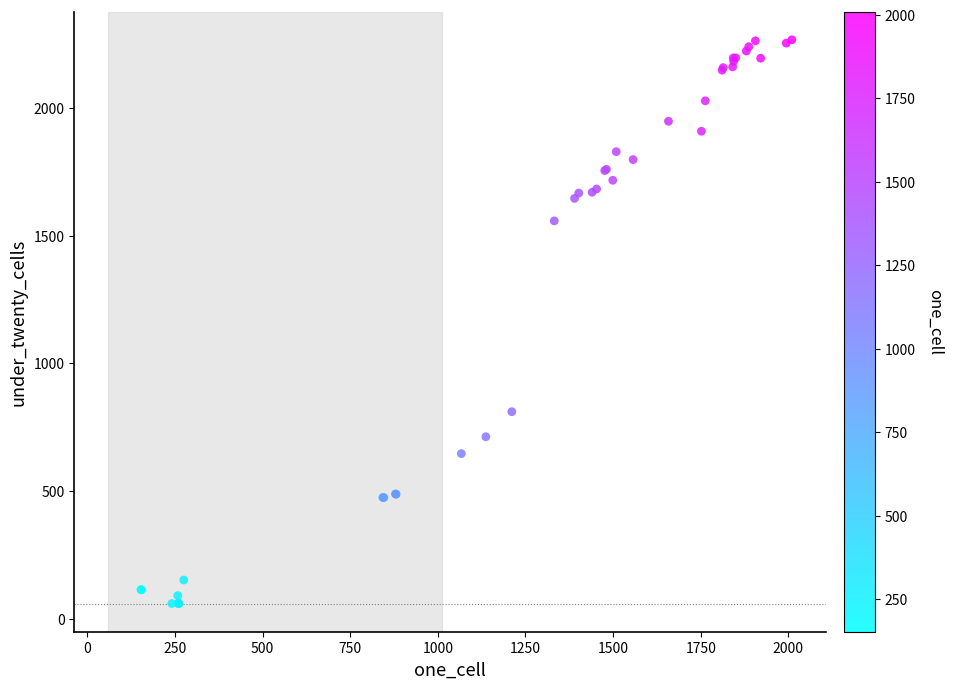

What Y value in the scatter plot is closest to 1163?

811